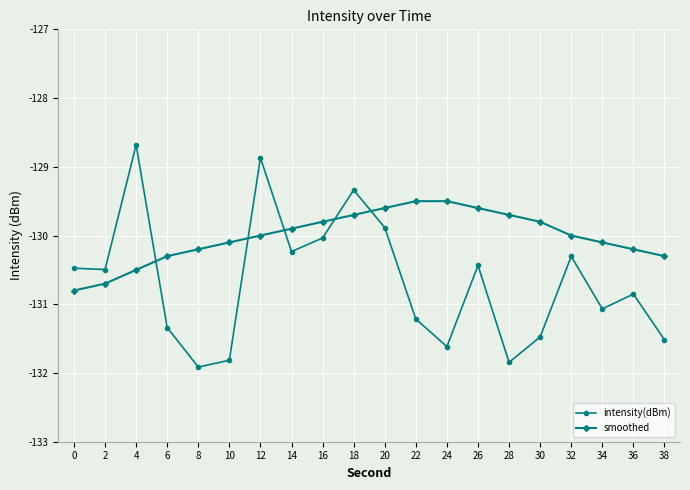

Does the chart display data point markers on the line(s)?

Yes